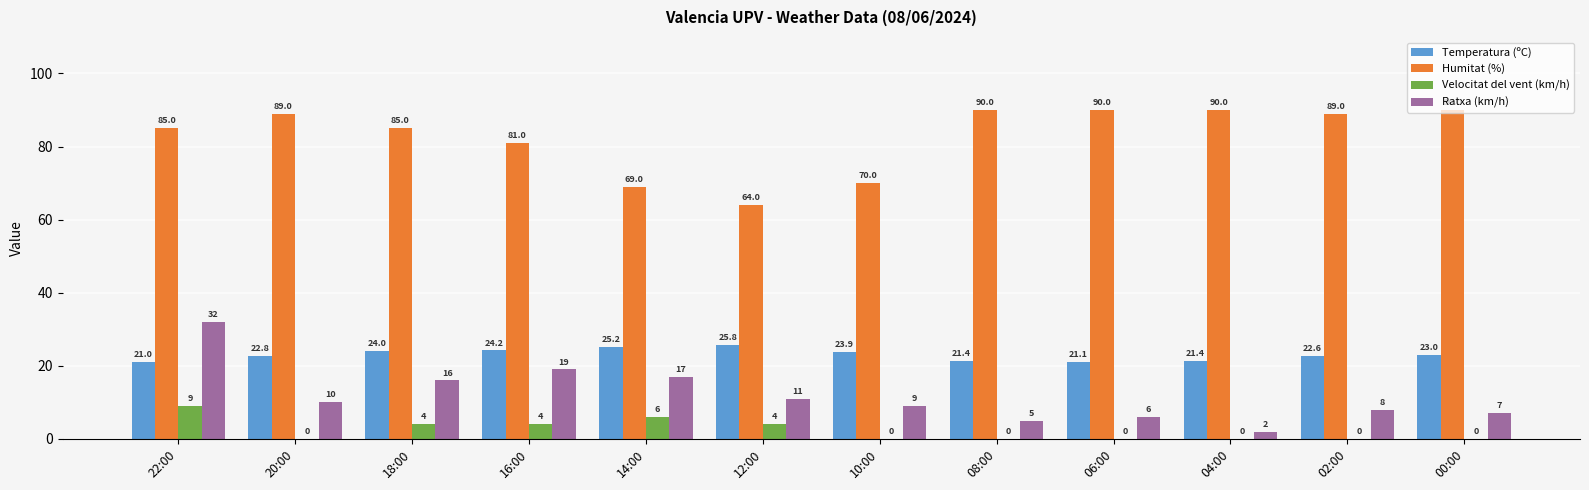

What value does the Ratxa (km/h) series have at 08:00?

5.0